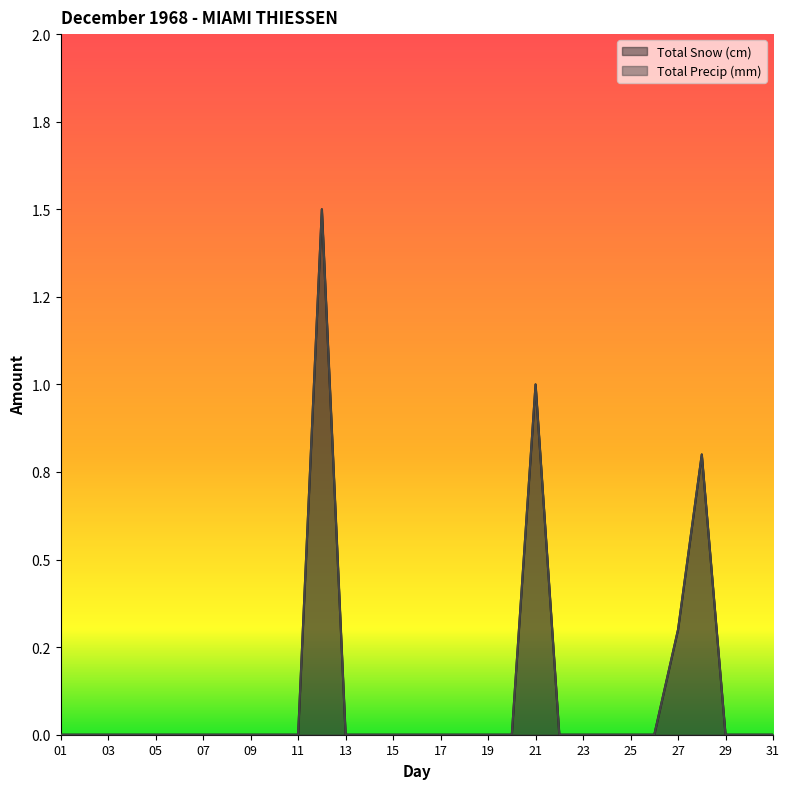

What is the difference between the maximum and minimum values in the Total Snow (cm) series?

1.5